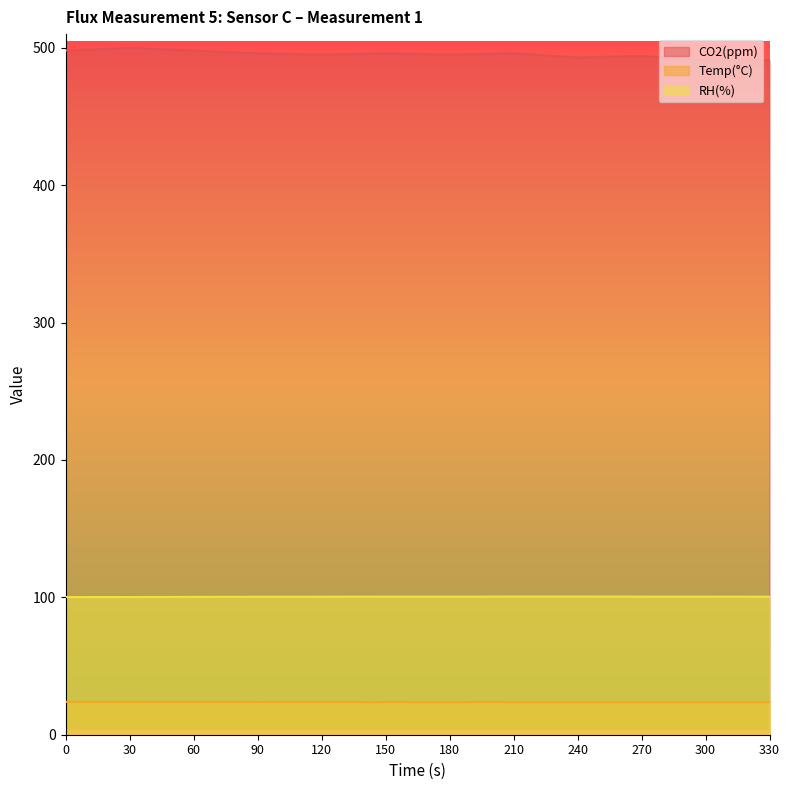

Which series changed the most between 150 and 300?

CO2(ppm)